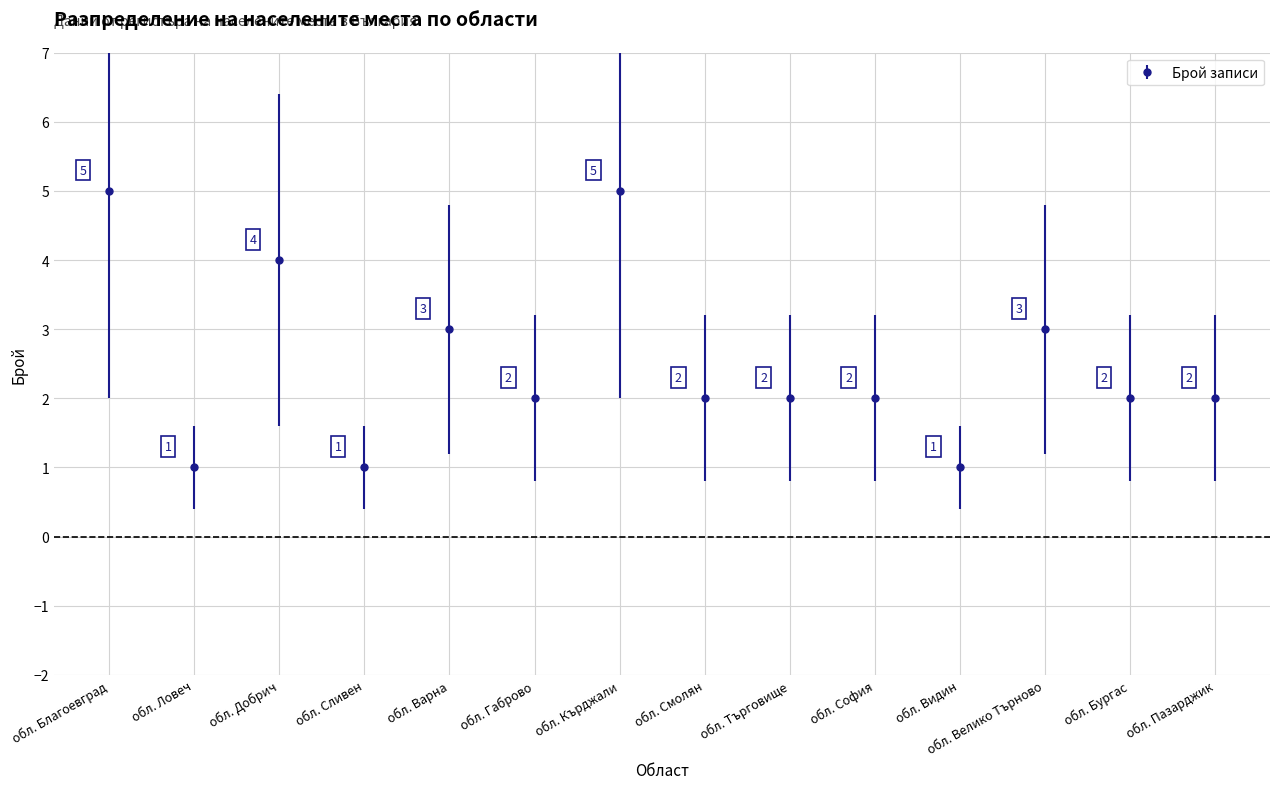

What is the difference between the maximum and second lowest values?

4